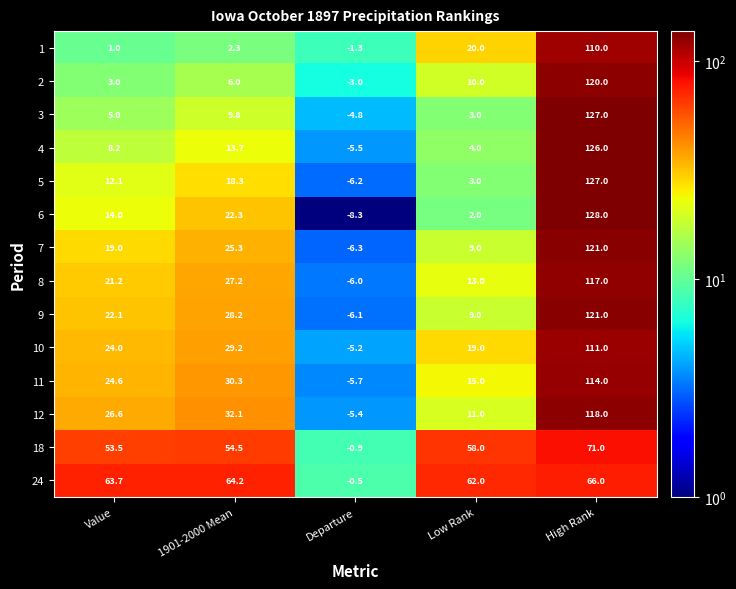

At Departure, list the series in order from largest to smallest.

24, 18, 1, 2, 3, 10, 12, 4, 11, 8, 9, 5, 7, 6